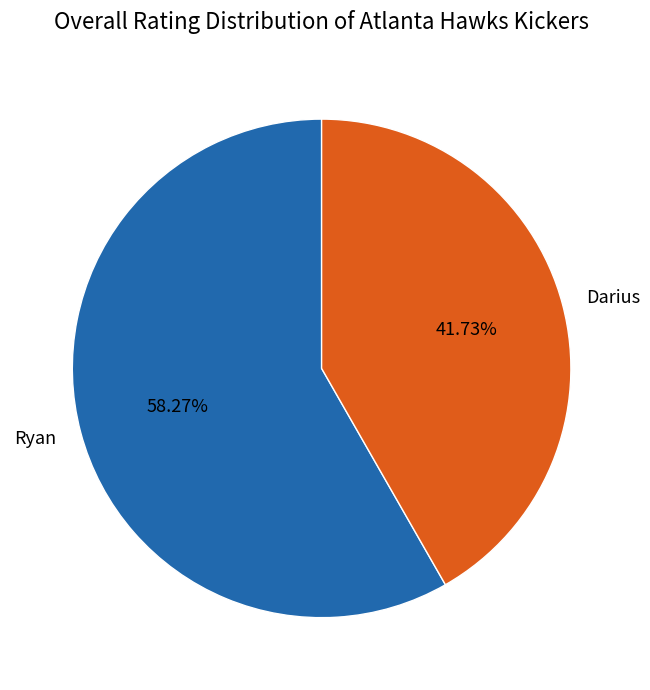

Which category has the smallest portion of the pie?

Darius